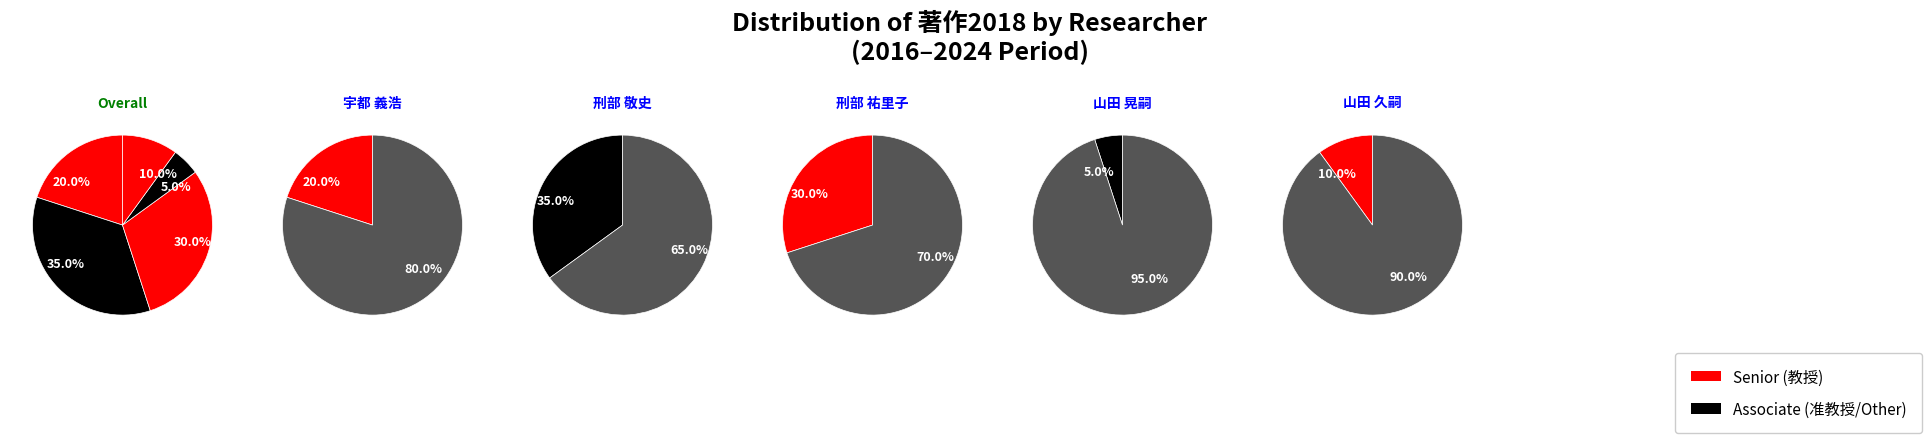

Is 山田 久嗣 the majority of the pie?

No